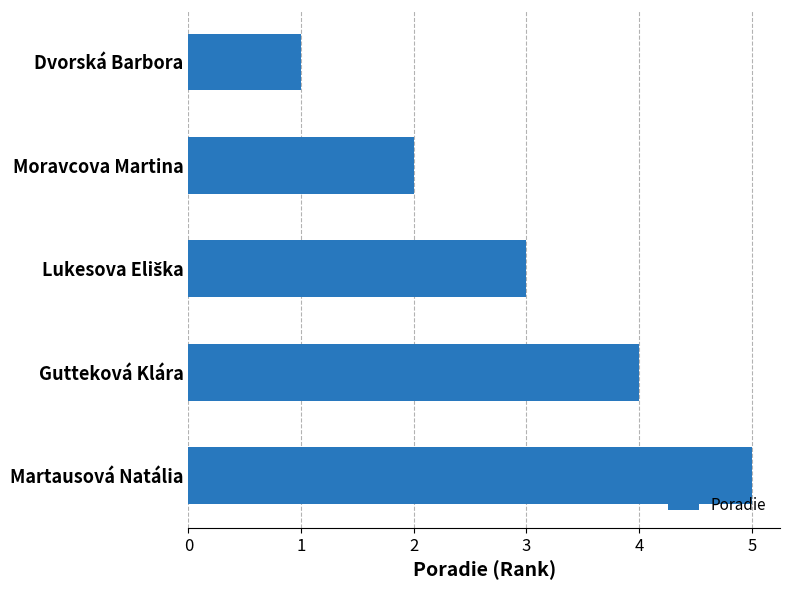

What is the difference between the maximum and minimum values?

4